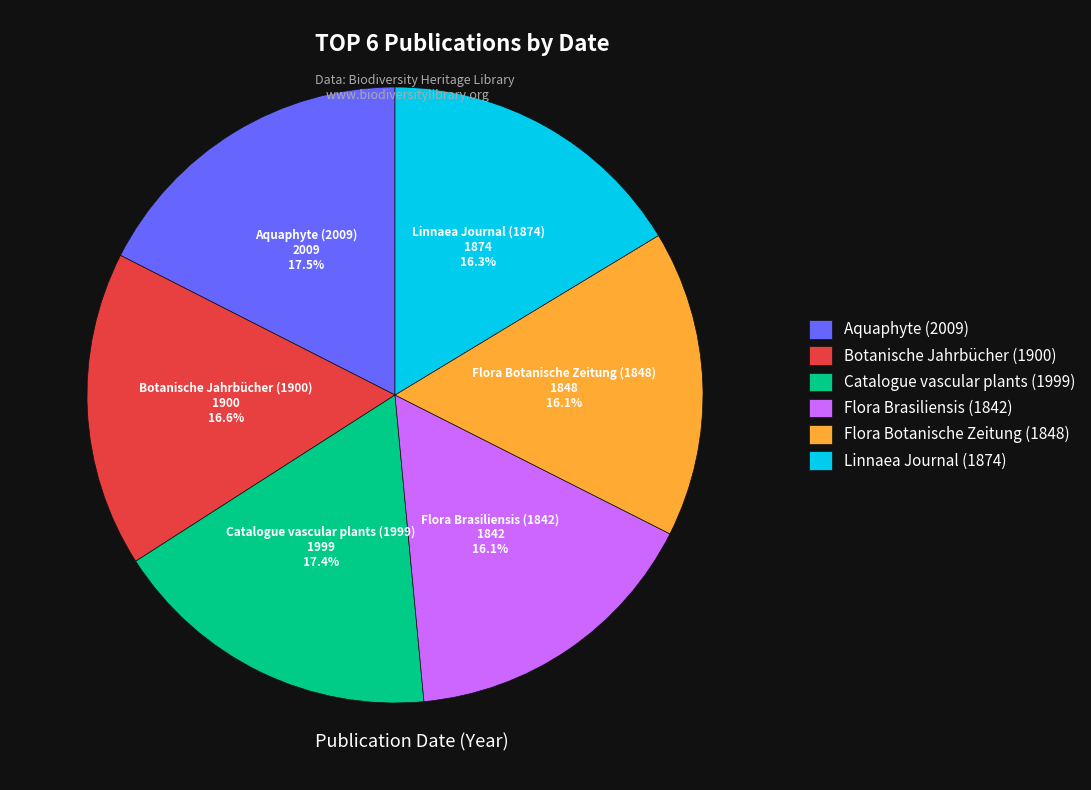

To the nearest percent, what portion does Linnaea Journal (1874) represent?

16%